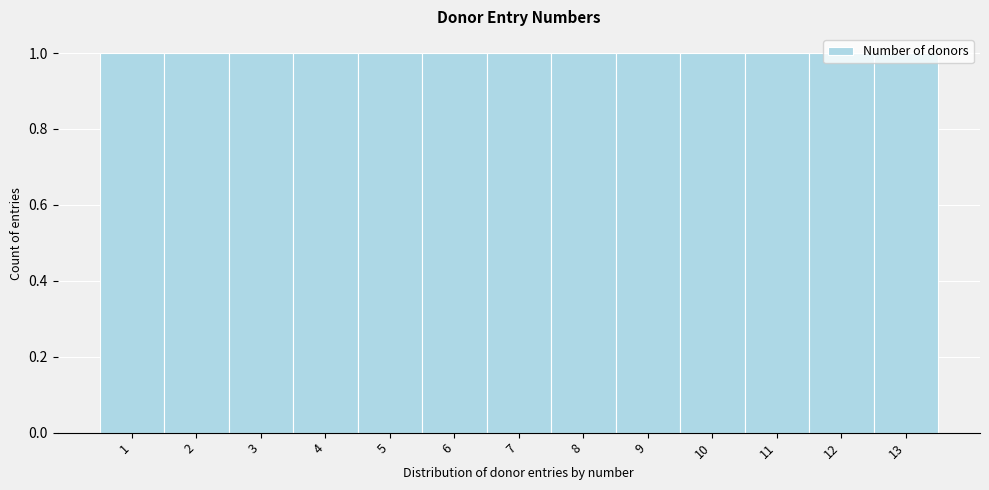

What is the height of the bar covering 7.5 to 8.5 on the x-axis? The values are not printed on the chart, so give them approximately, as read against the axis.

1